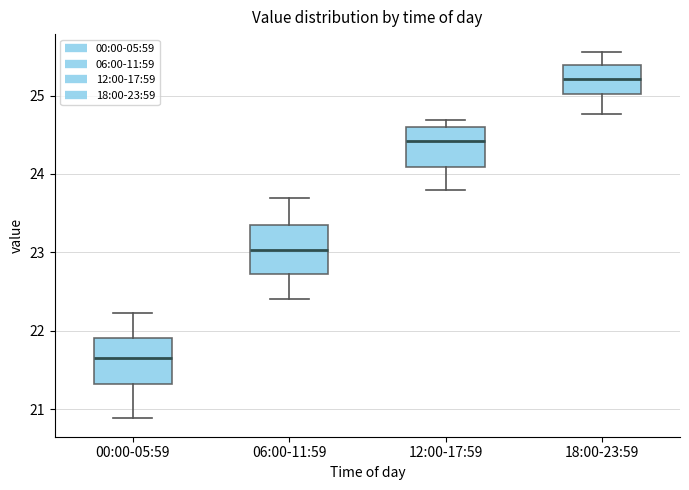

Which box's median line is the lowest?

00:00-05:59